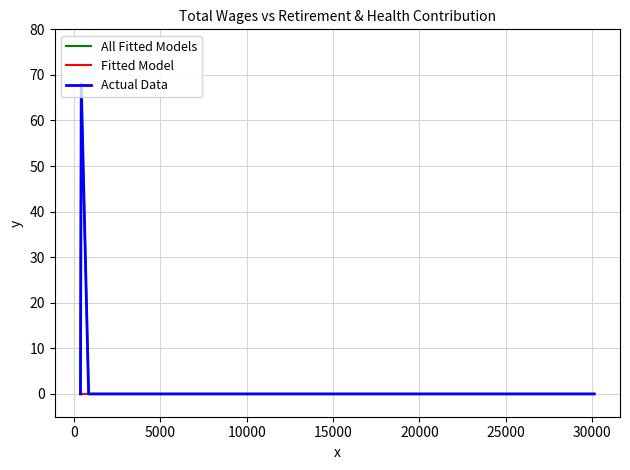

Is this an area chart (filled region under the line)?

No